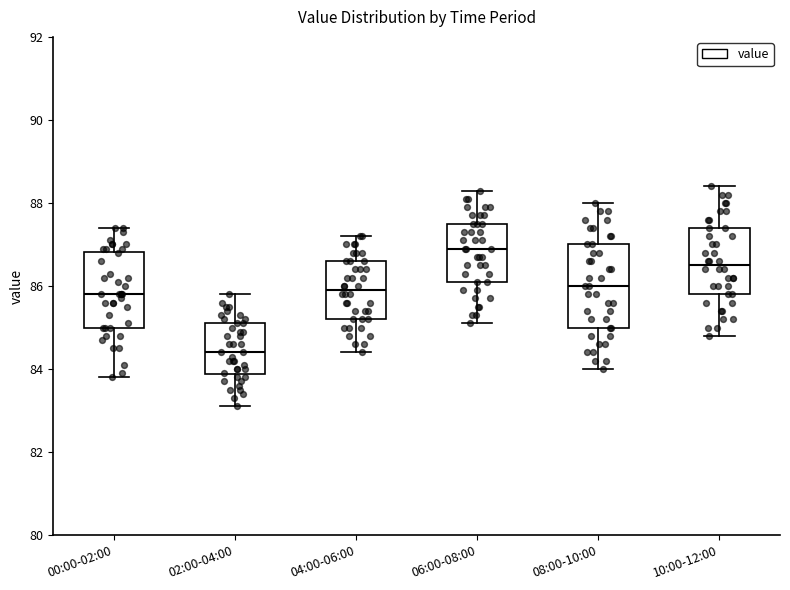

Which box has the highest median line?

06:00-08:00